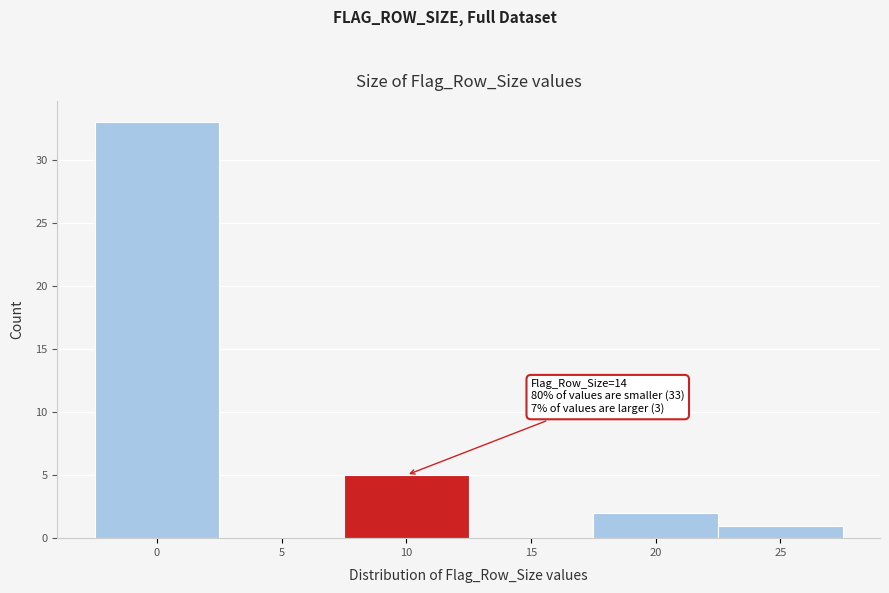

Reading left to right, list all the values displayed in this chart.

0=33	5=0	10=5	15=0	20=2	25=1